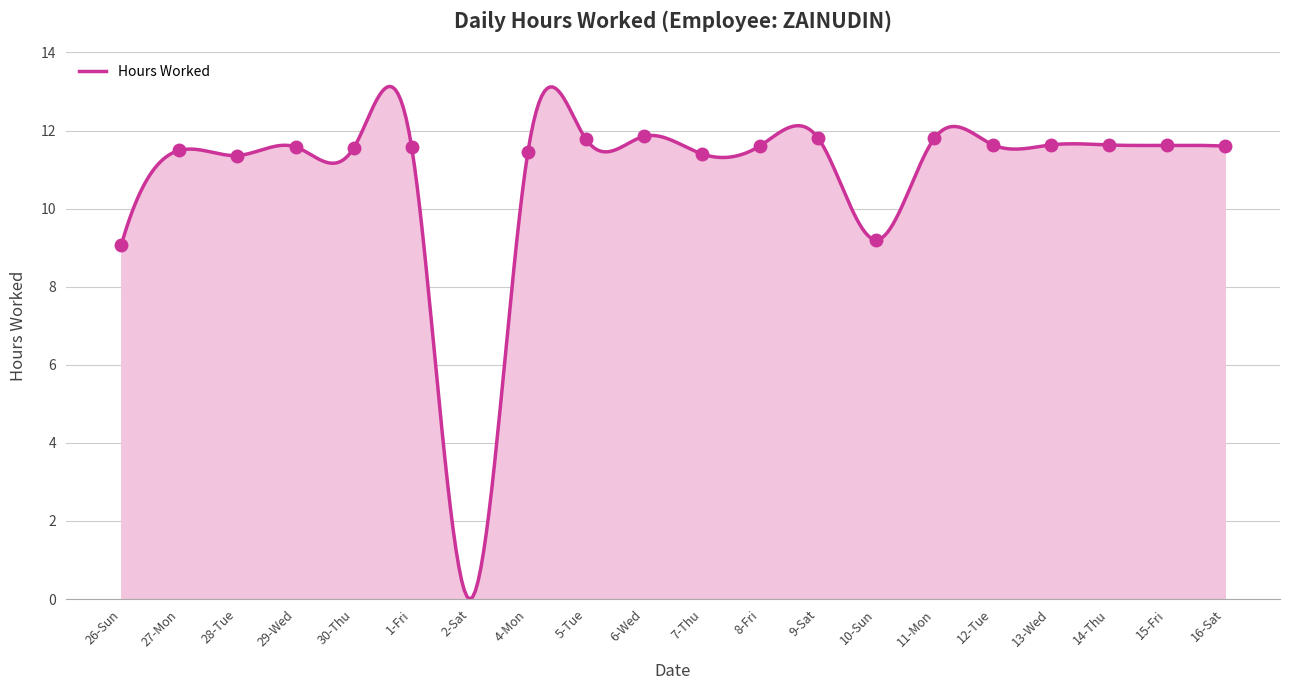

What is the maximum value shown in the chart?

13.1